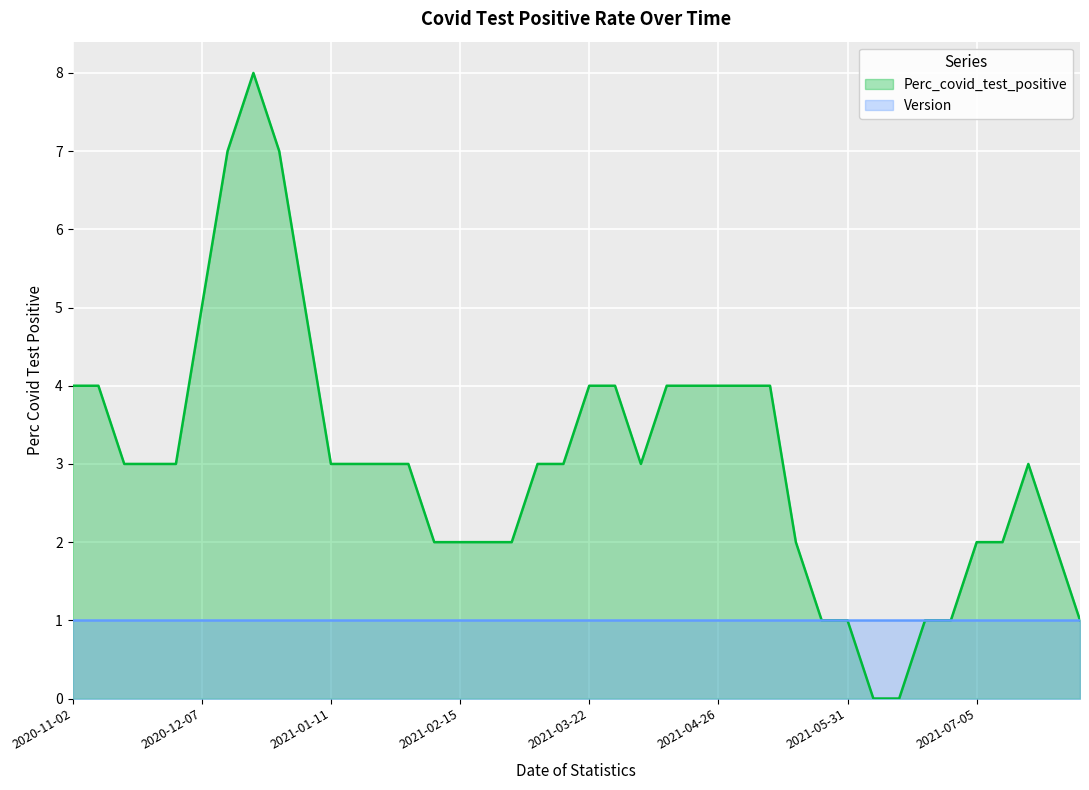

Where does the data first go above 3?

2020-11-02